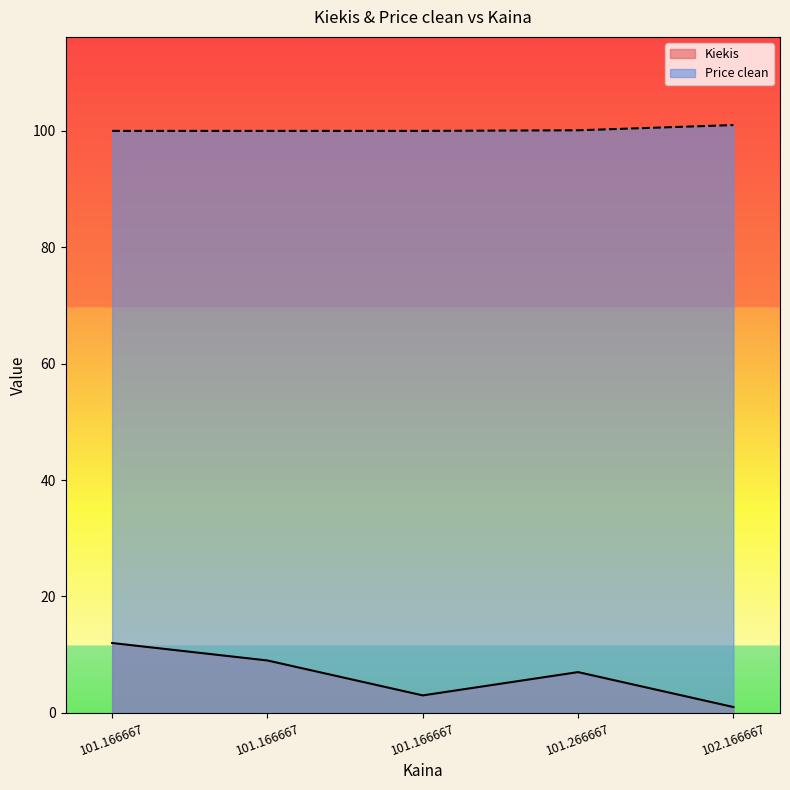

What are all the series names shown in the legend?

Kiekis, Price clean